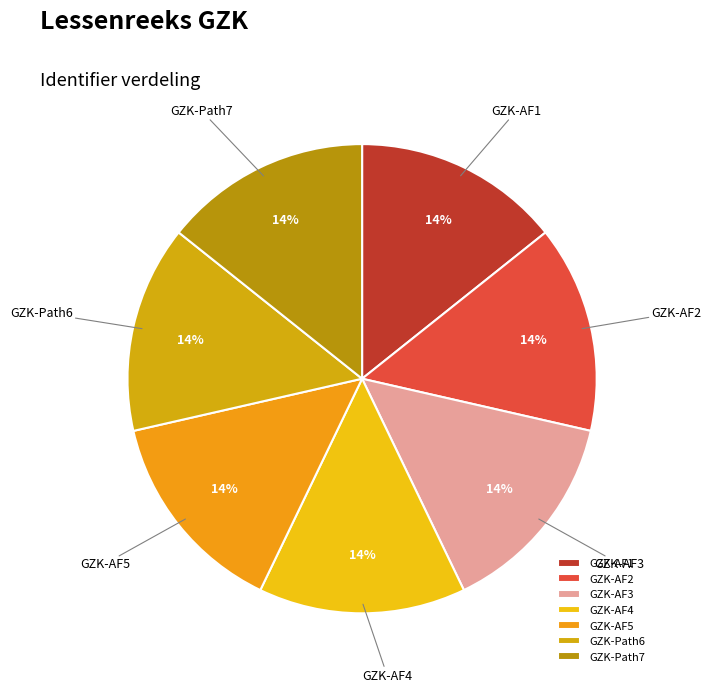

To the nearest percent, what is the combined percentage of GZK-AF3 and GZK-Path6?

29%